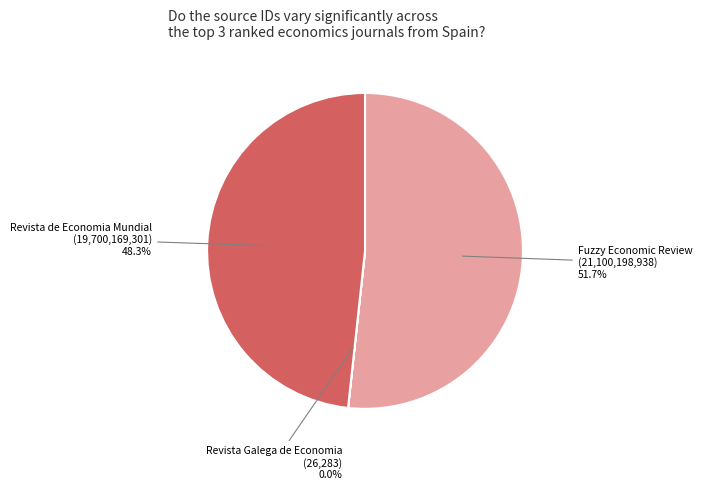

Is there a majority slice in this chart?

Yes